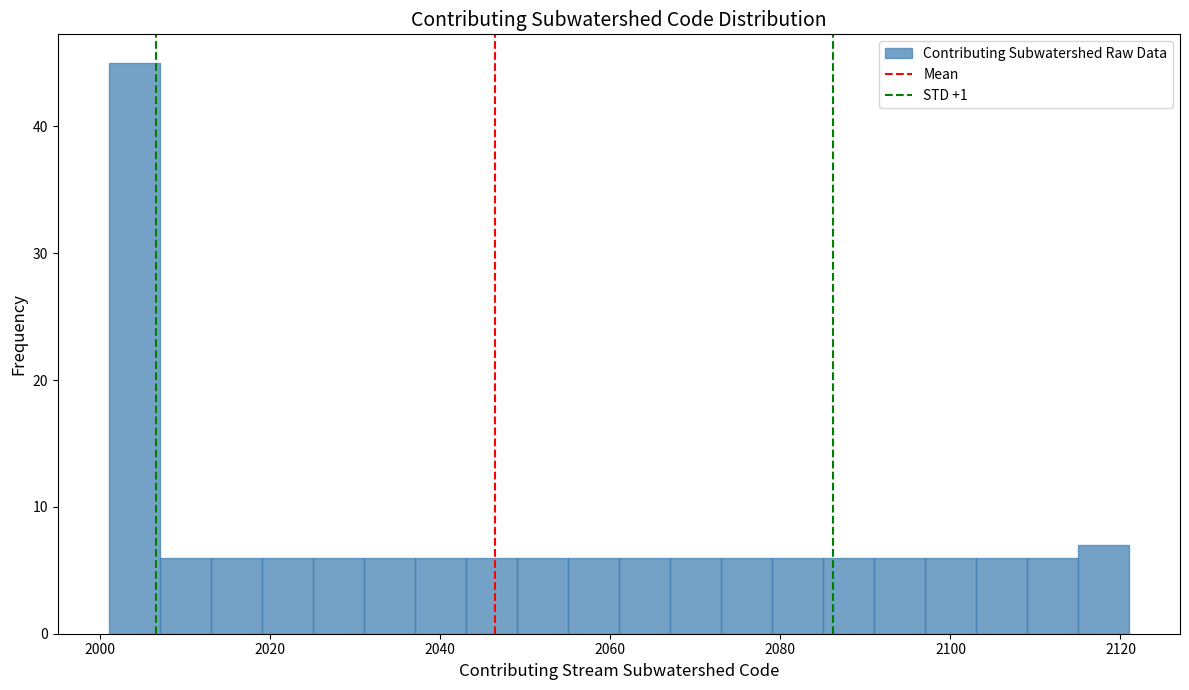

Around what value on the x-axis is the tallest bar? Give the approximate position of its centre, as read against the axis.

2004